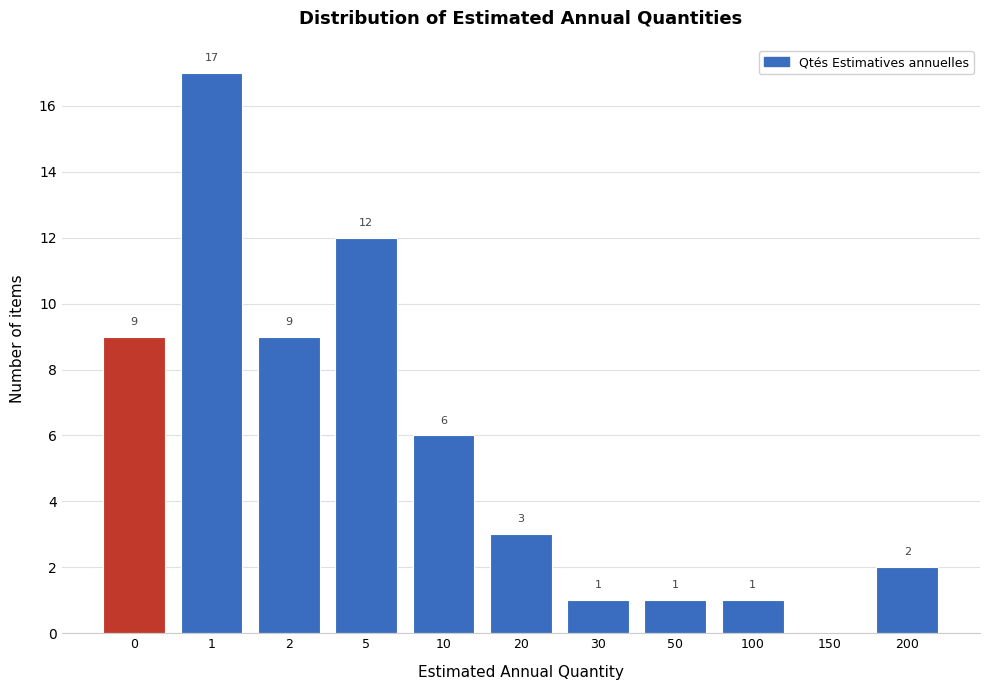

Reading left to right, transcribe all the data shown in this chart.

0=9	1=17	2=9	5=12	10=6	20=3	30=1	50=1	100=1	150=0	200=2